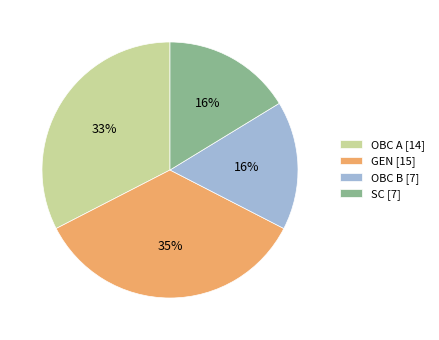

To the nearest percent, what is the difference between the largest and smallest slice percentages?

19%